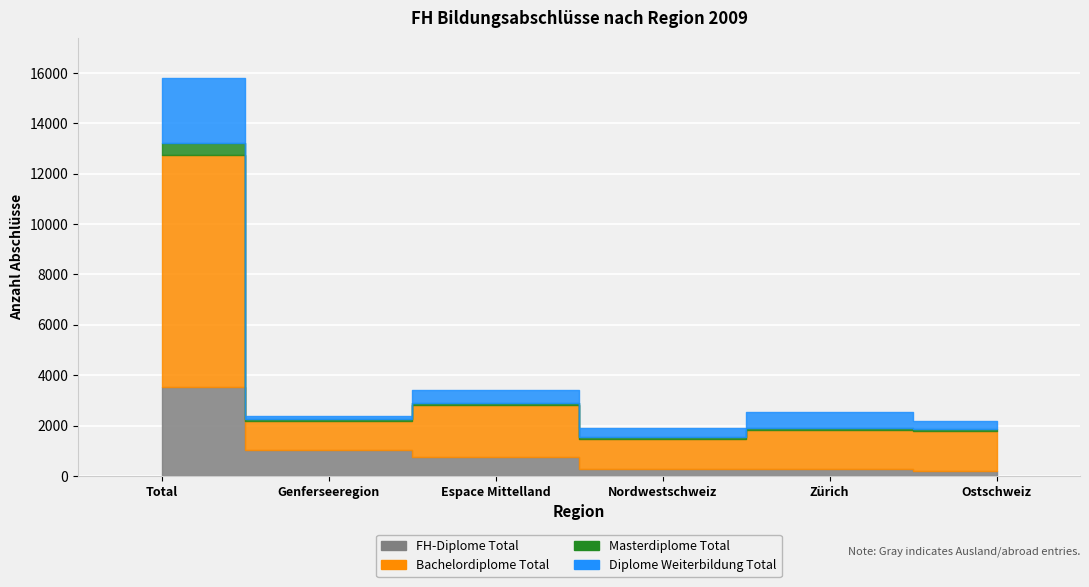

Which series has the largest total across all categories?

Bachelordiplome Total